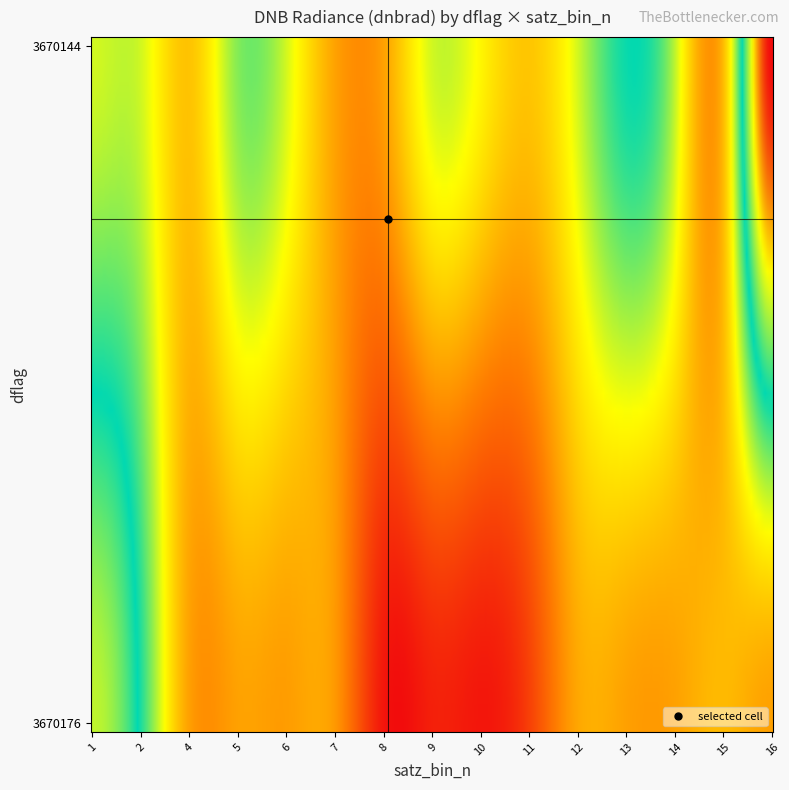

What is the minimum value shown in the chart?

0.8